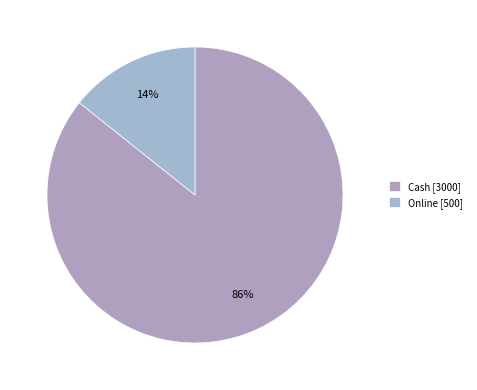

Which slice represents more than half of the pie?

Cash